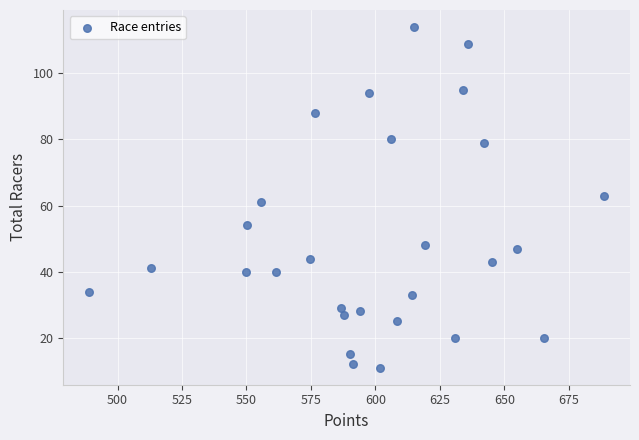

What is the range of Y values (max minus min)?

103